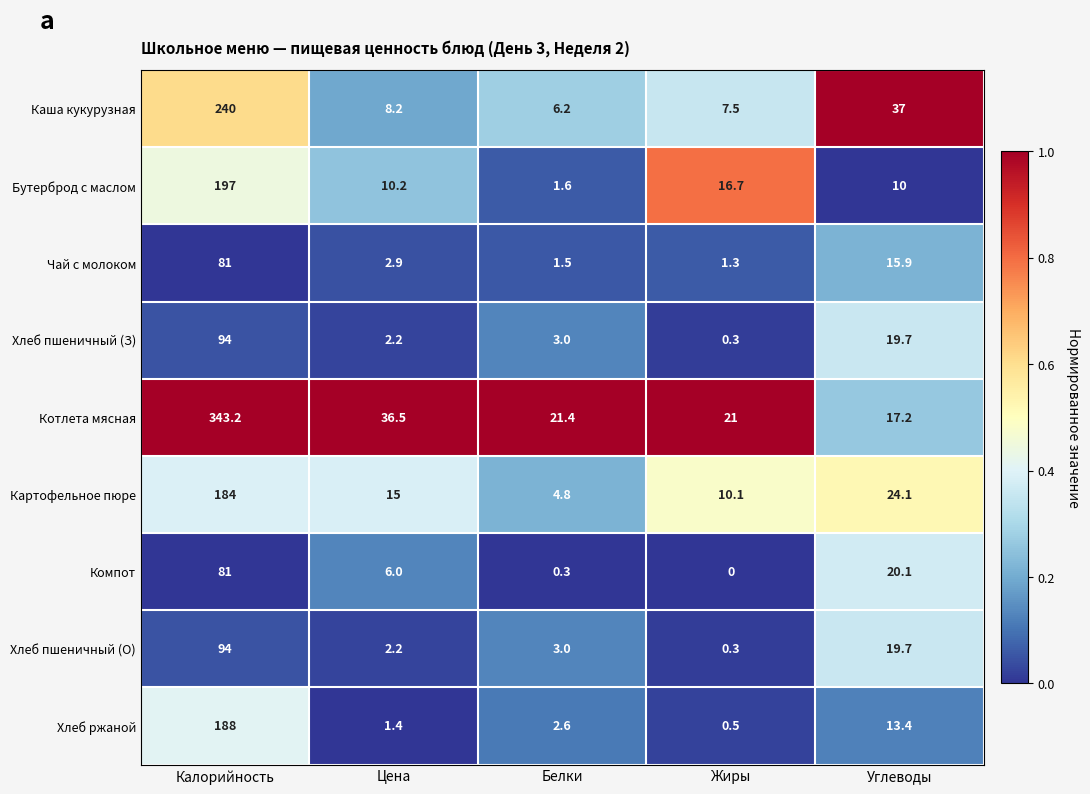

What is the difference between the maximum and minimum values in the Компот series?

81.0